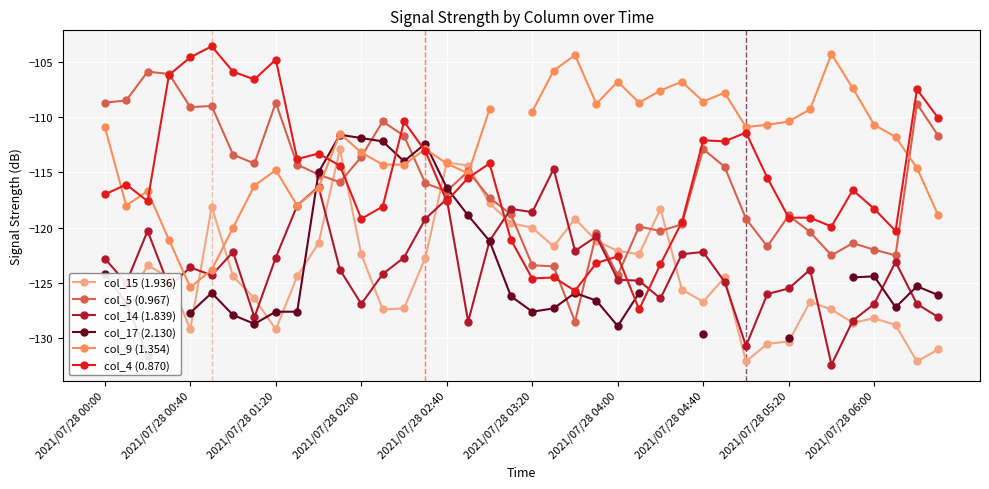

What is the value of the col_15 (1.936) point at the 28th from the left?

-125.6